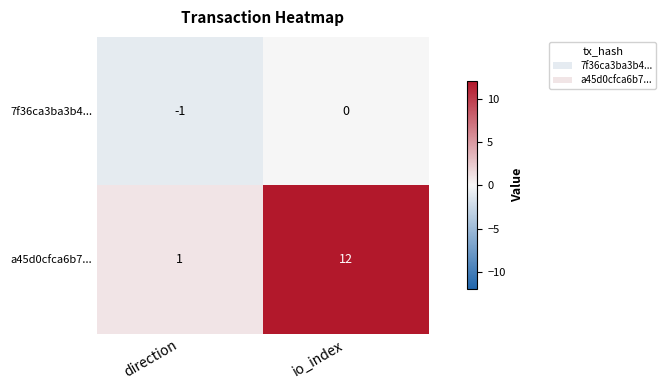

Is the value of a45d0cfca6b7... at io_index greater than the value of 7f36ca3ba3b4... at io_index?

Yes